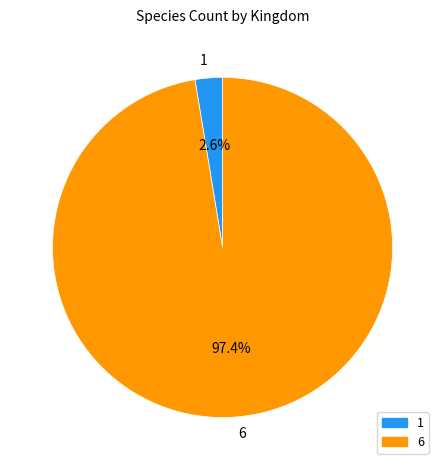

Does 6 represent more than half of the total?

Yes